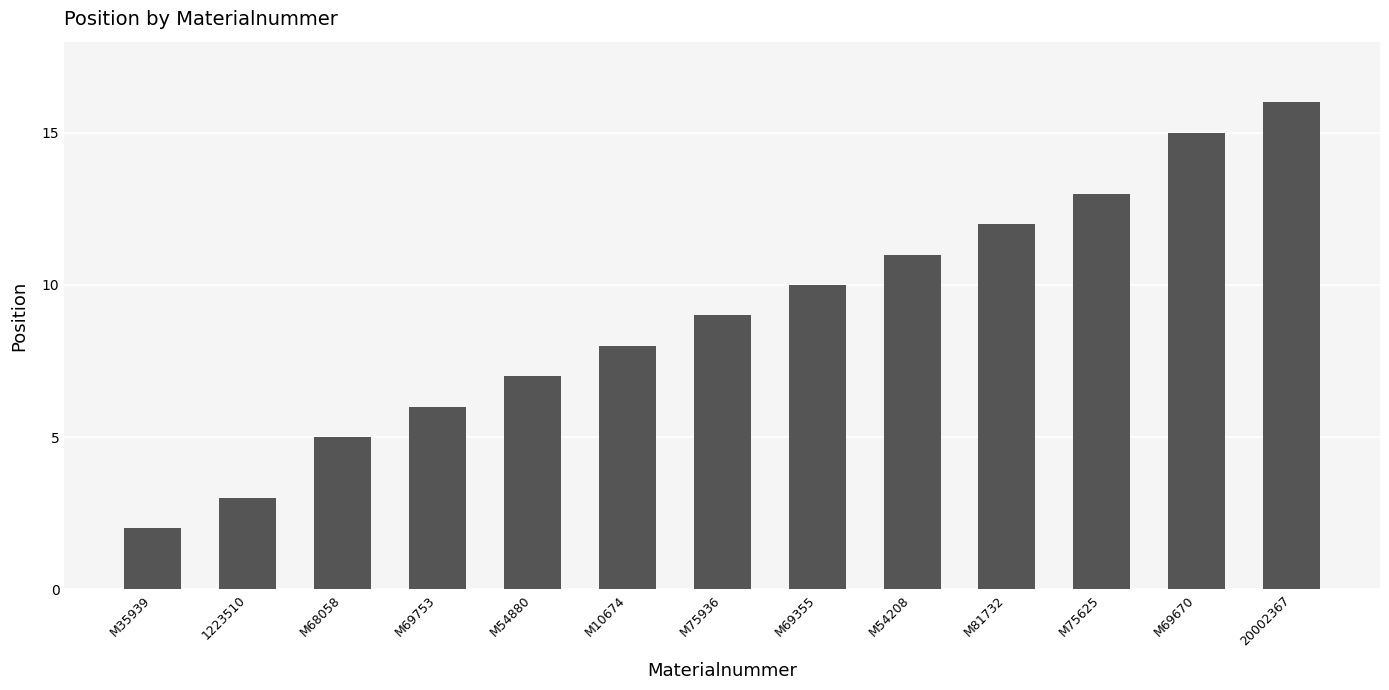

What is the average value?

9